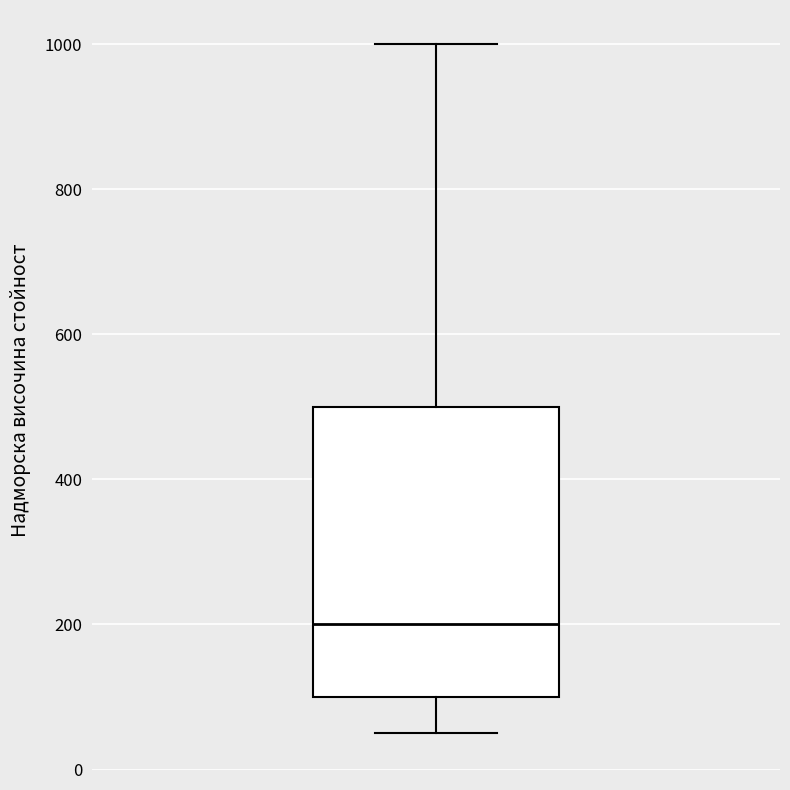

Read this box plot against the y-axis: the position of the median line, the range covered by the box, and the ends of both whiskers. The values are not printed on the chart, so give them approximately, as read against the axis.

median 200, box 100 to 500, whiskers 60 to 1000